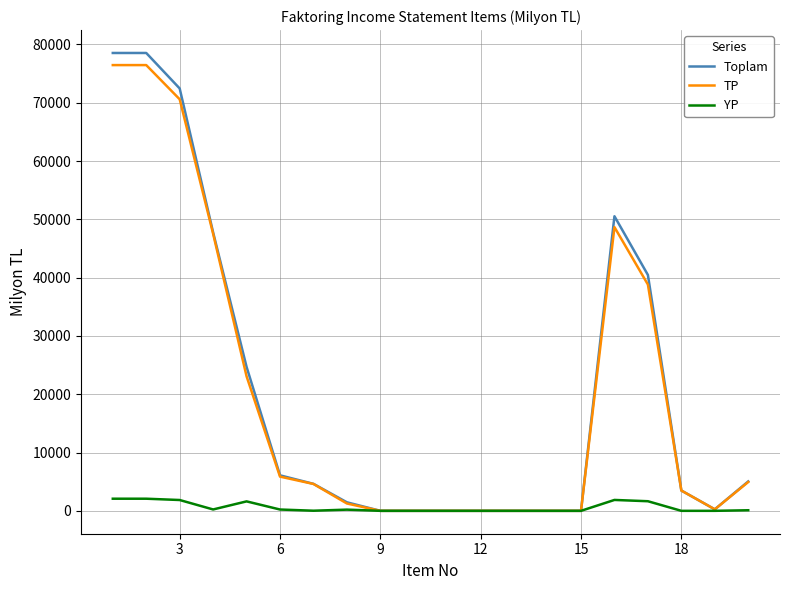

Which series has the largest range (max minus min)?

Toplam